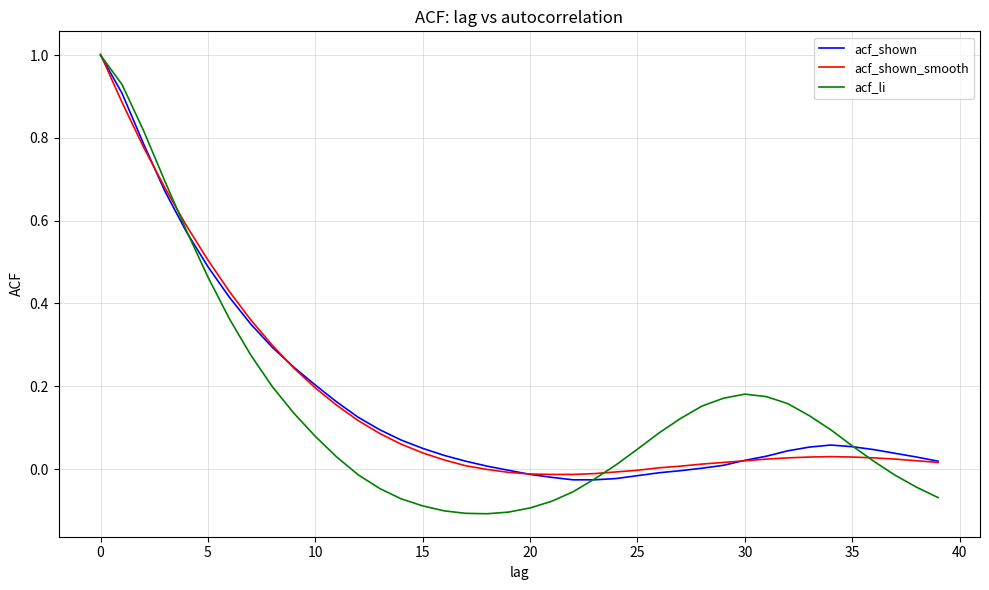

Is this an area chart (filled region under the line)?

No